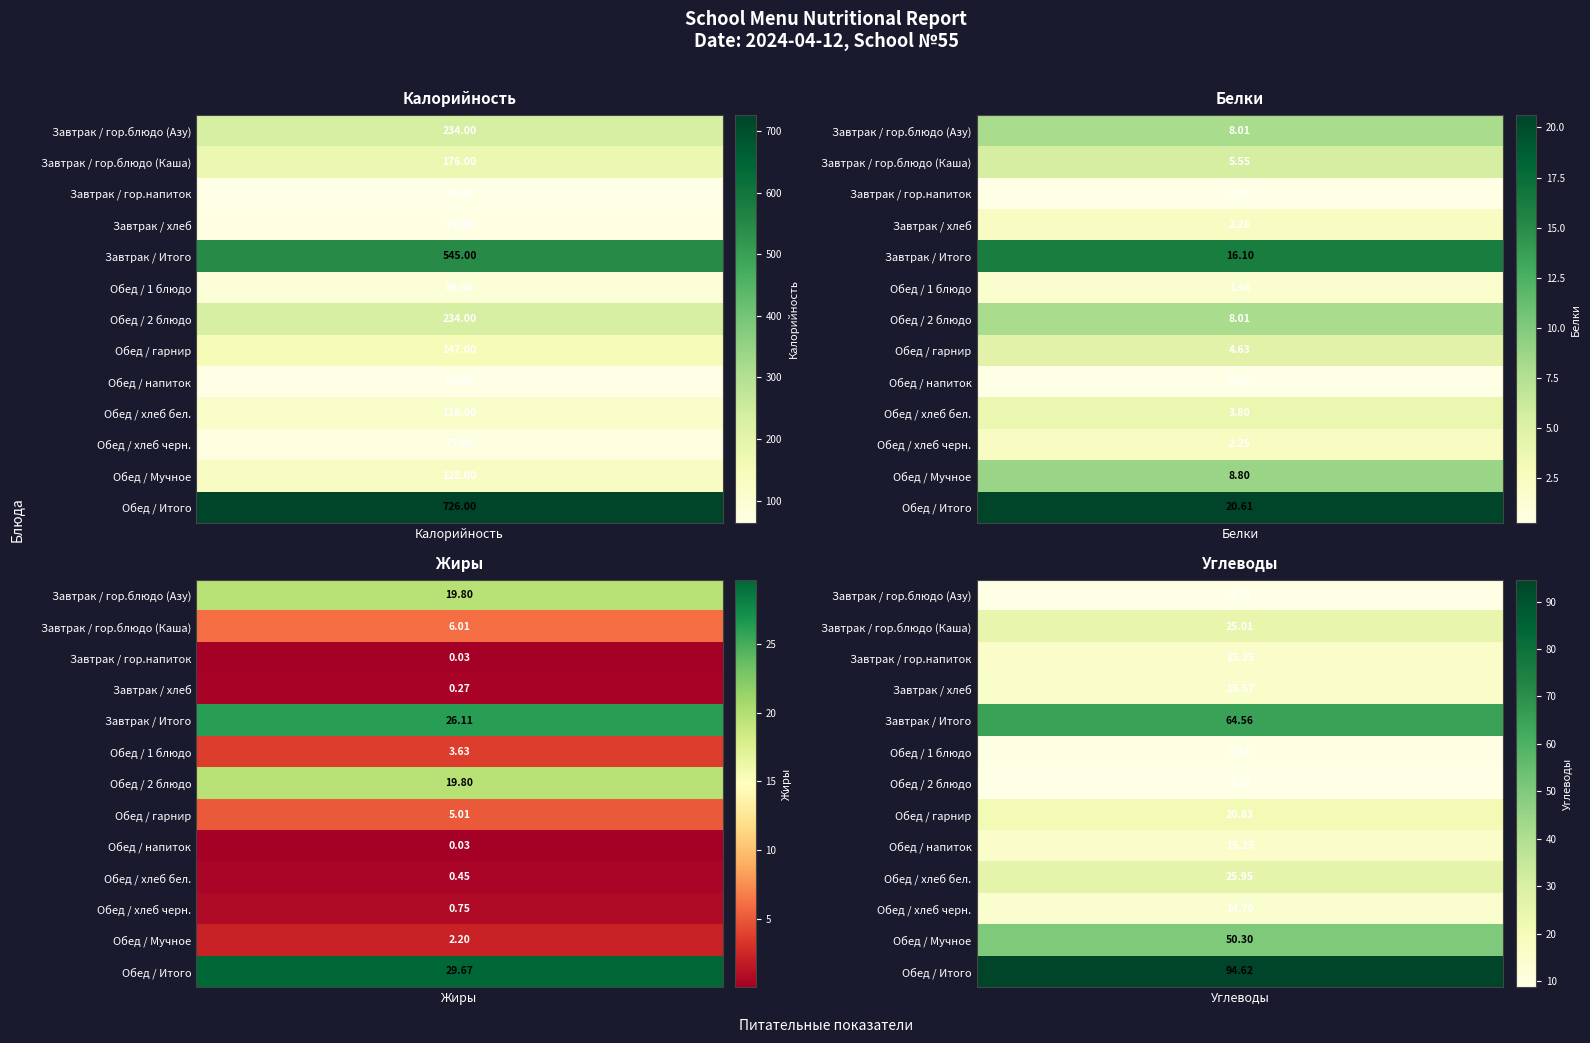

Rank the series at Обед / Итого from highest to lowest value.

Калорийность, Углеводы, Жиры, Белки